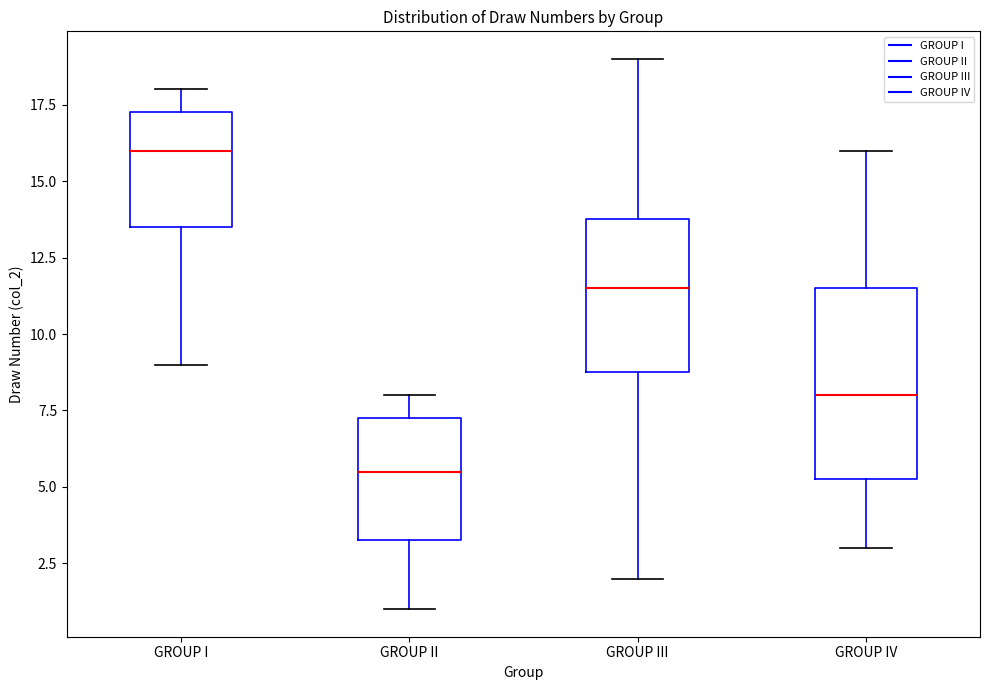

Reading left to right, read every box against the y-axis: the position of its median line, the range the box covers, and the ends of its whiskers. The values are not printed on the chart, so give them approximately, as read against the axis.

GROUP I: median 16.0, box 13.5 to 17.5, whiskers 9.0 to 18.0
GROUP II: median 5.5, box 3.5 to 7.5, whiskers 1.0 to 8.0
GROUP III: median 11.5, box 9.0 to 14.0, whiskers 2.0 to 19.0
GROUP IV: median 8.0, box 5.5 to 11.5, whiskers 3.0 to 16.0